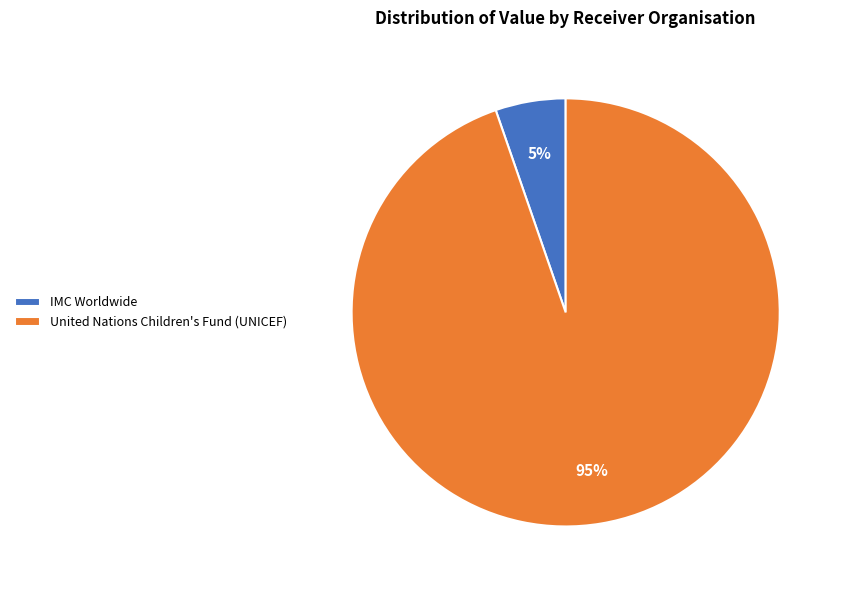

Do IMC Worldwide and United Nations Children's Fund (UNICEF) together represent more than half of the pie?

Yes